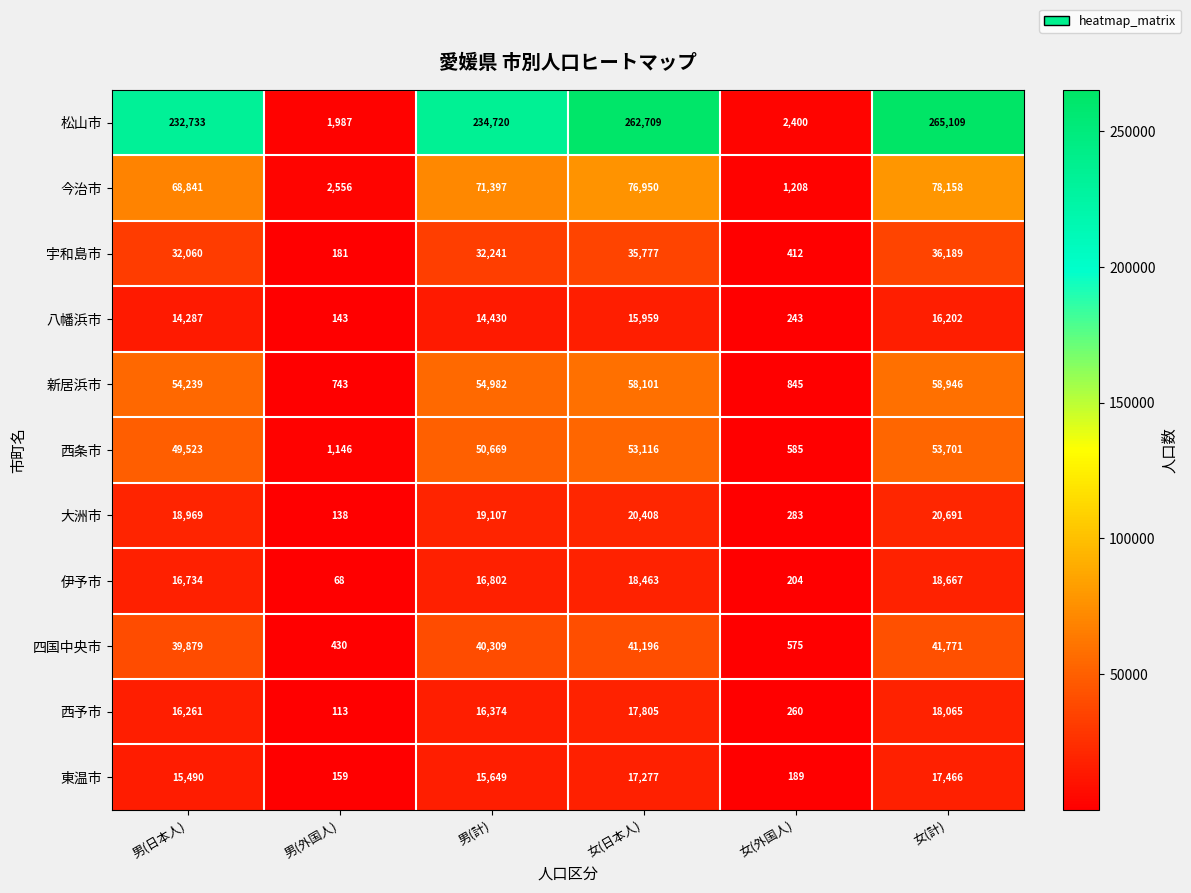

The value of 東温市 at 男(外国人) is 159. True or false?

True